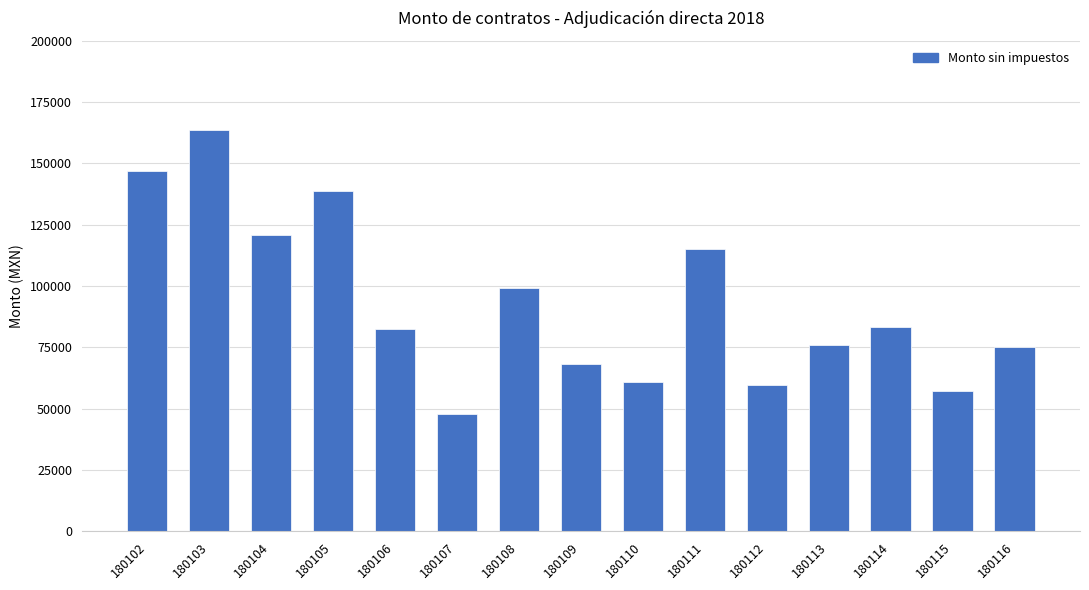

Which category has the highest value across all series?

180103